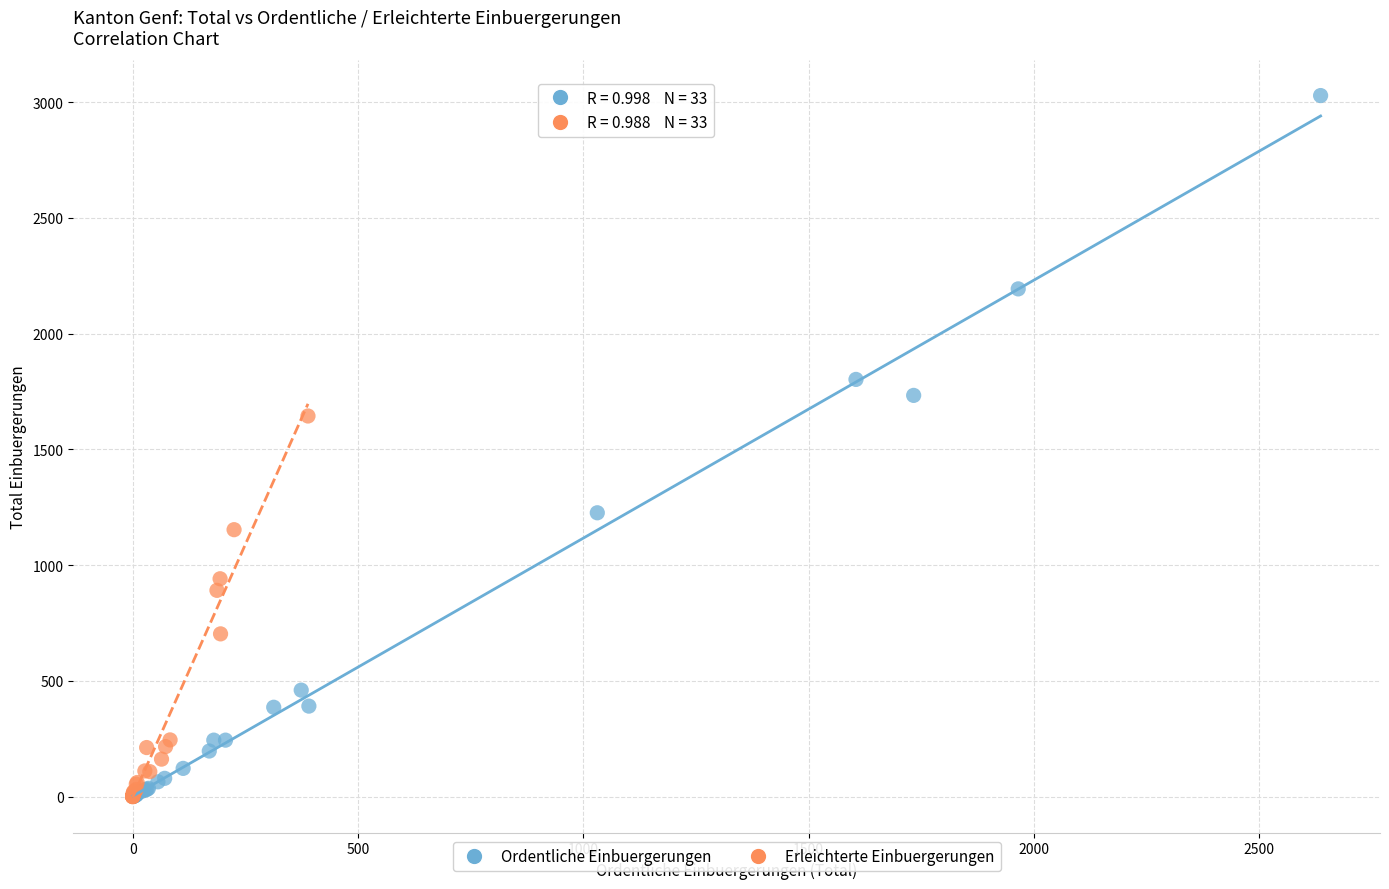

Which series contains the highest Y value?

Ordentliche Einbuergerungen